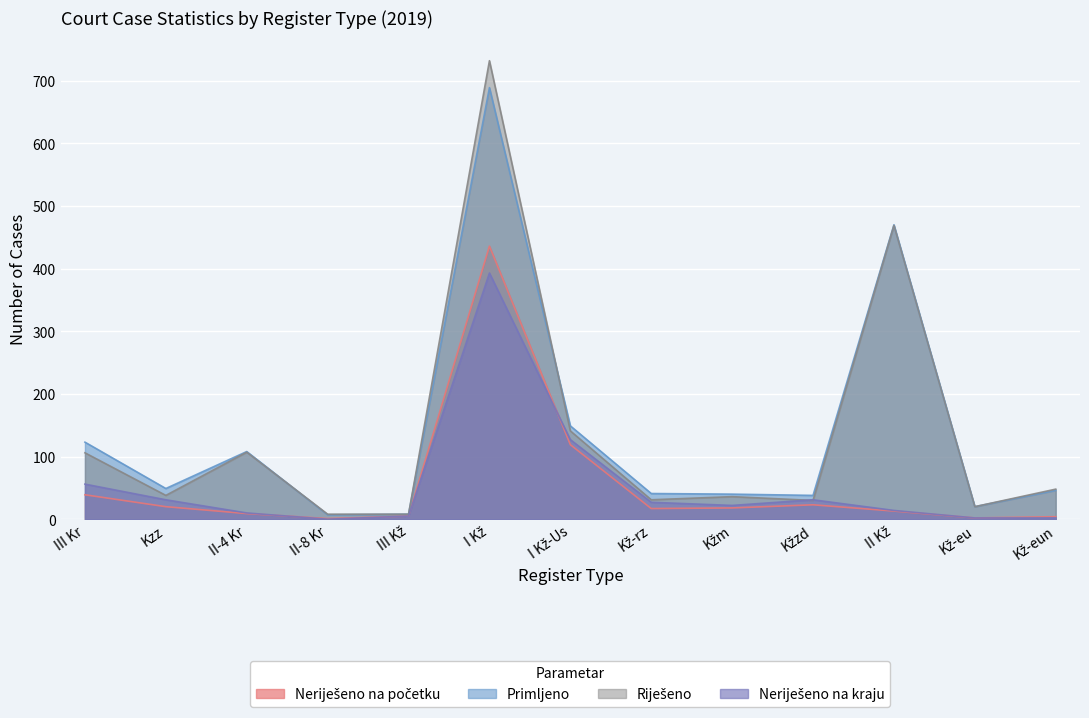

What is the total value across all series at Kž-eun?

100